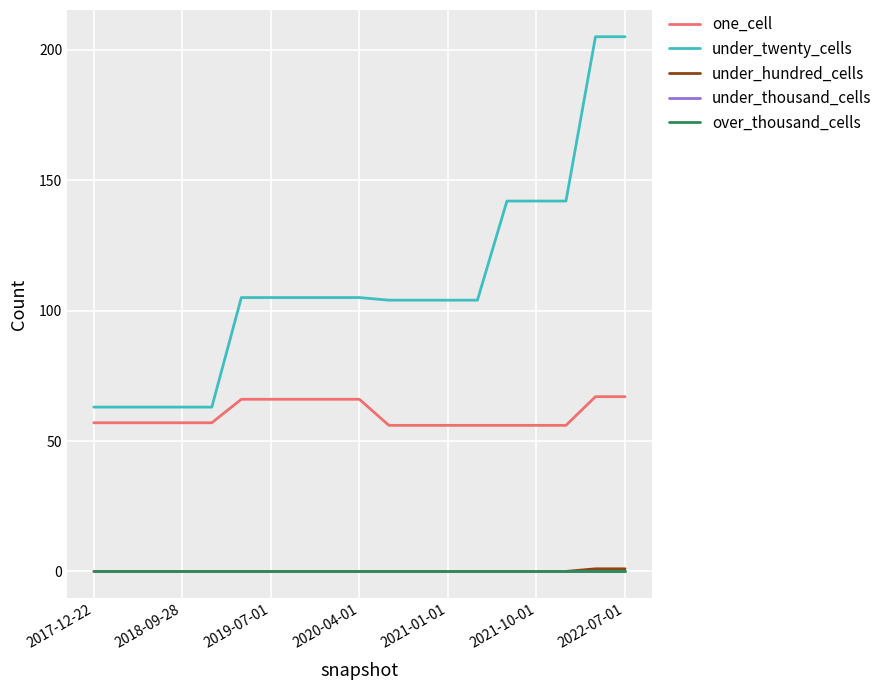

What is the sum of all under_twenty_cells values?

2092